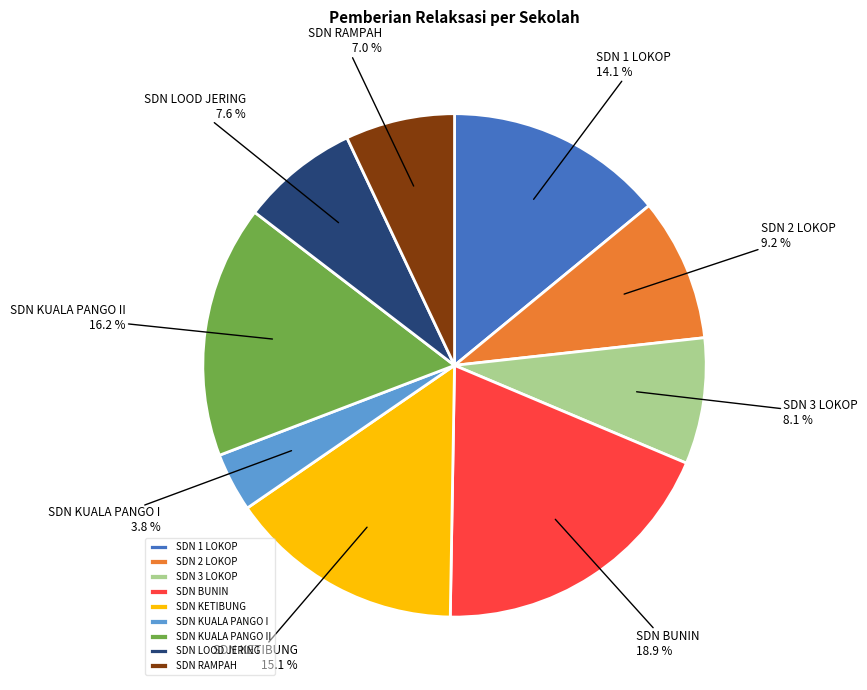

How many slices are in this pie chart?

9